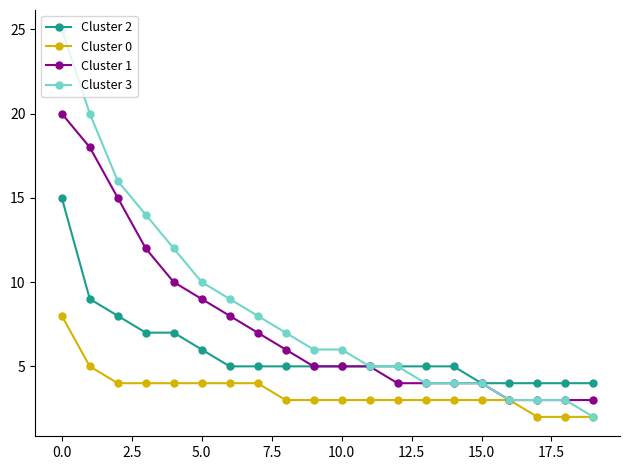

True or false: Cluster 0 and Cluster 2 cross at least once.

False